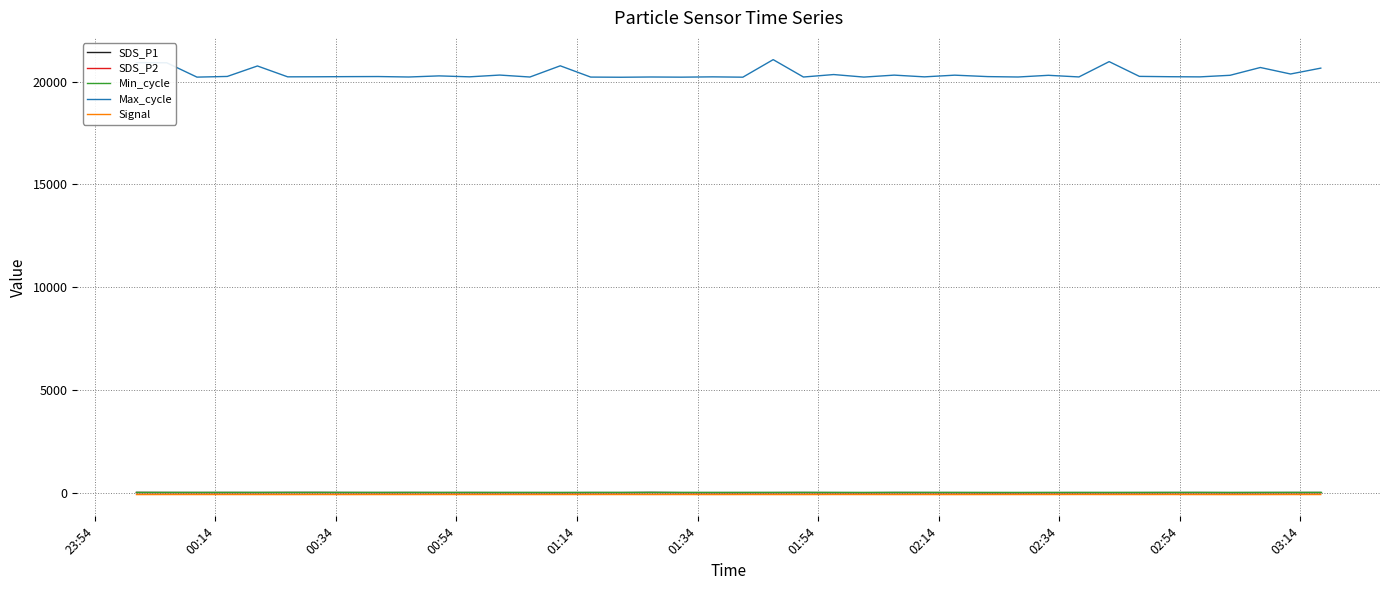

Which series has the largest range (max minus min)?

Max_cycle